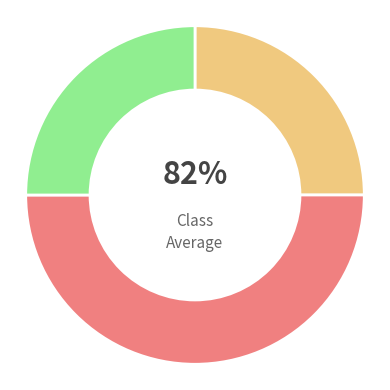

True or false: 协作信息处综合岗 accounts for 44% of the total.

False